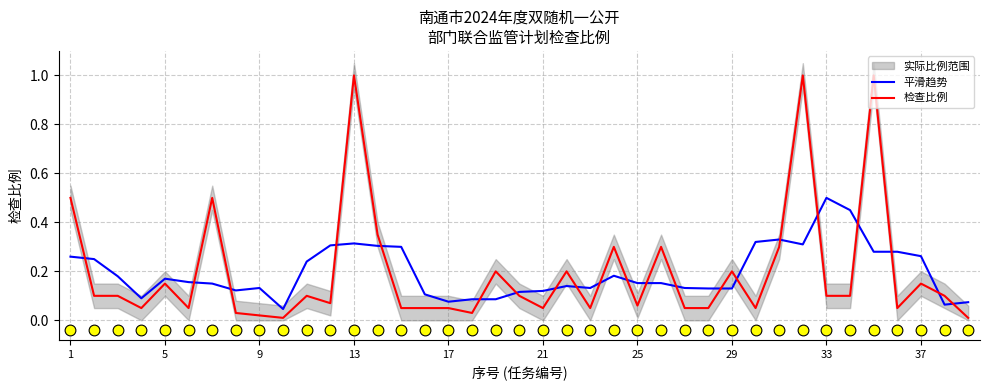

What are all the series names shown in the legend?

平滑趋势, 检查比例